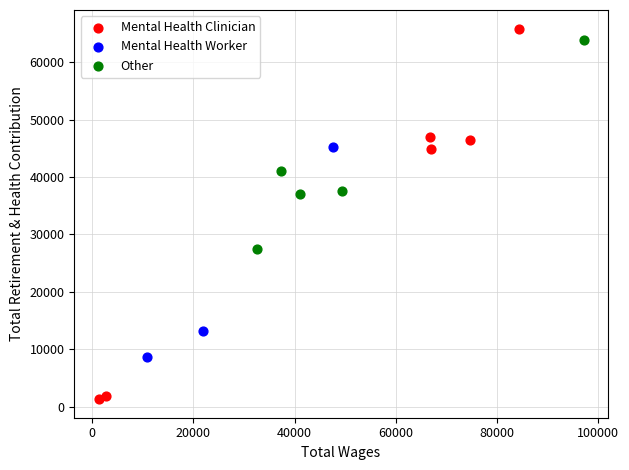

Which series reaches the maximum Y coordinate?

Mental Health Clinician